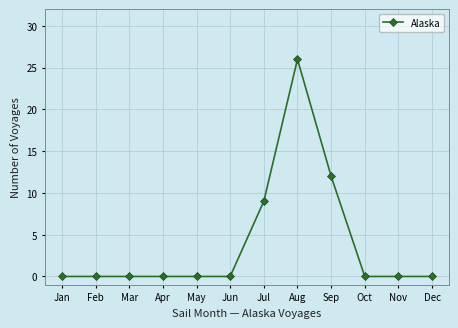

Which has a higher value, Feb or Sep?

Sep